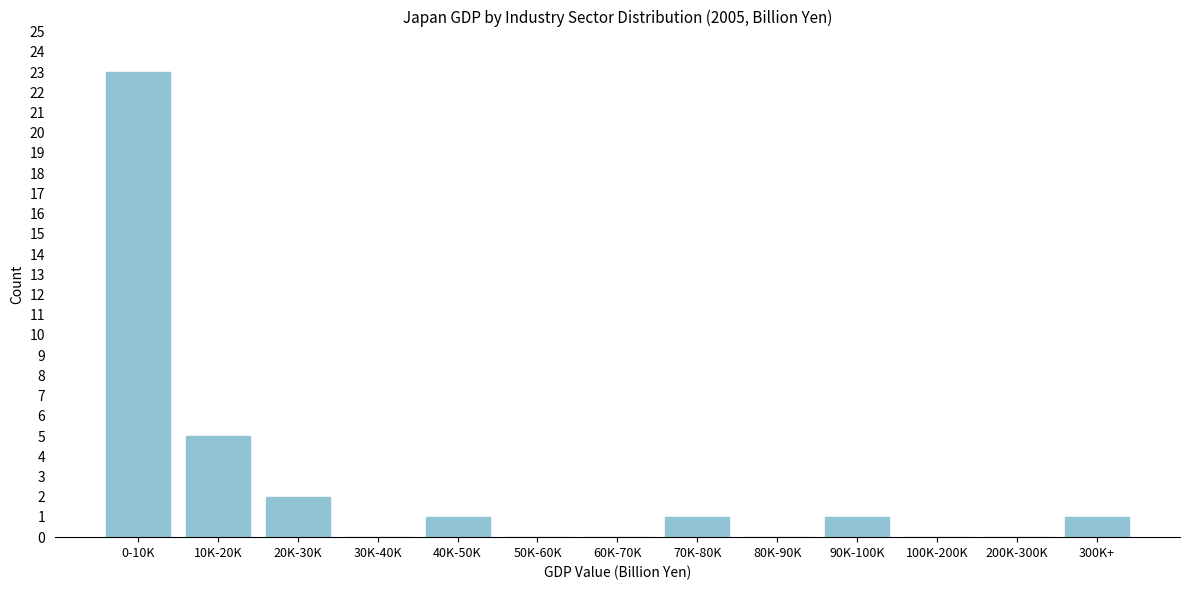

Reading left to right, list all the values displayed in this chart.

0-10K=23	10K-20K=5	20K-30K=2	30K-40K=0	40K-50K=1	50K-60K=0	60K-70K=0	70K-80K=1	80K-90K=0	90K-100K=1	100K-200K=0	200K-300K=0	300K+=1